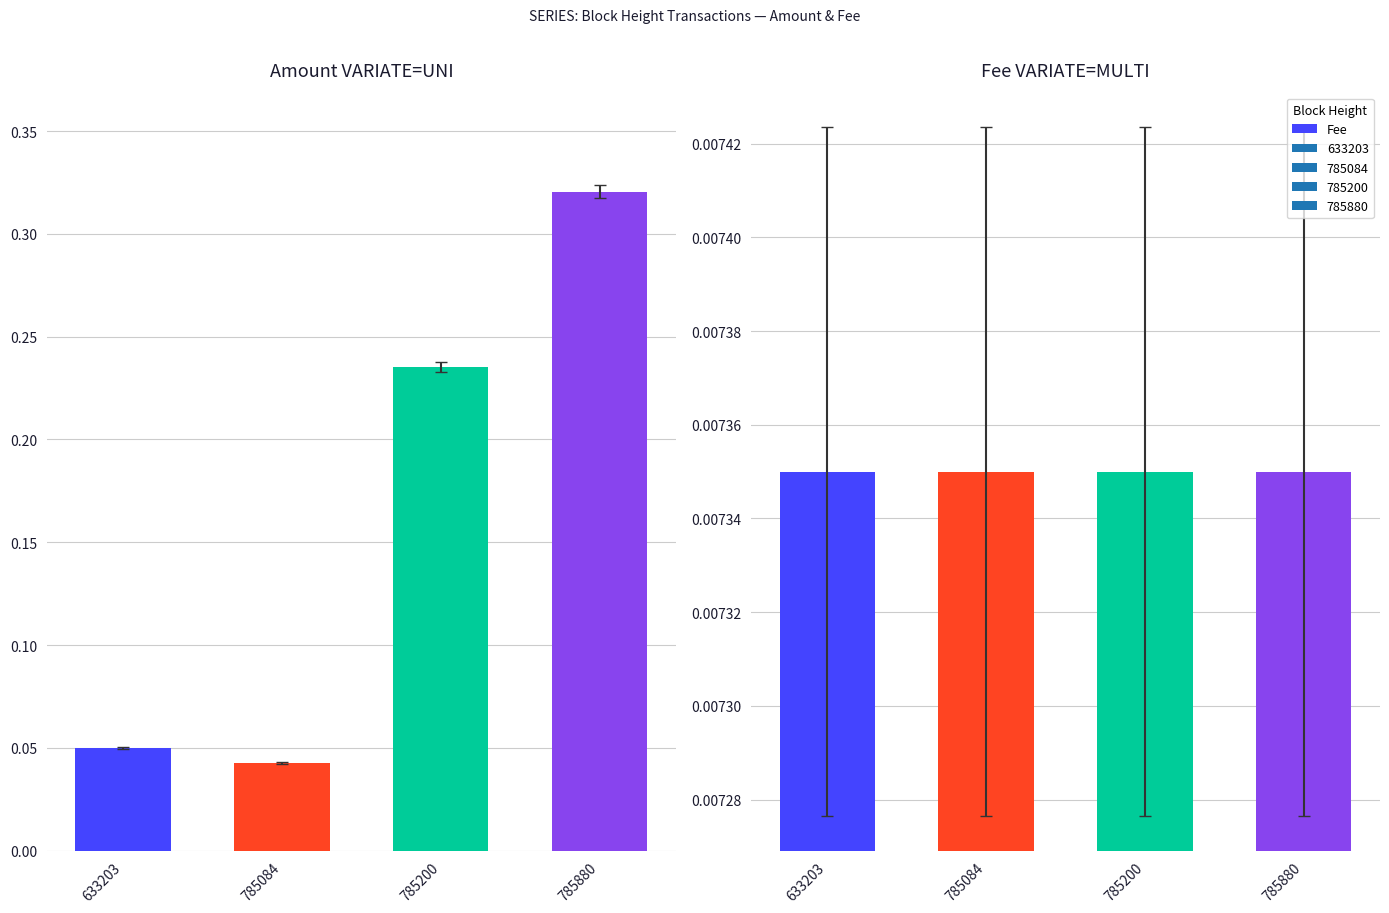

Reading left to right, transcribe all the data shown in this chart.

Amount: 633203=0.1	785084=0.0	785200=0.2	785880=0.3
Fee: 633203=0.0	785084=0.0	785200=0.0	785880=0.0